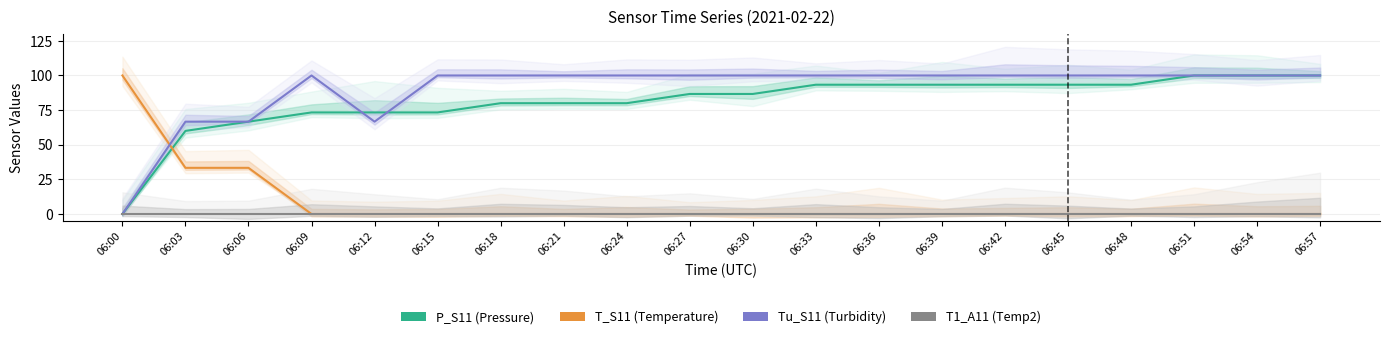

What is the value of the T_S11 point at the 2nd from the left?

33.3